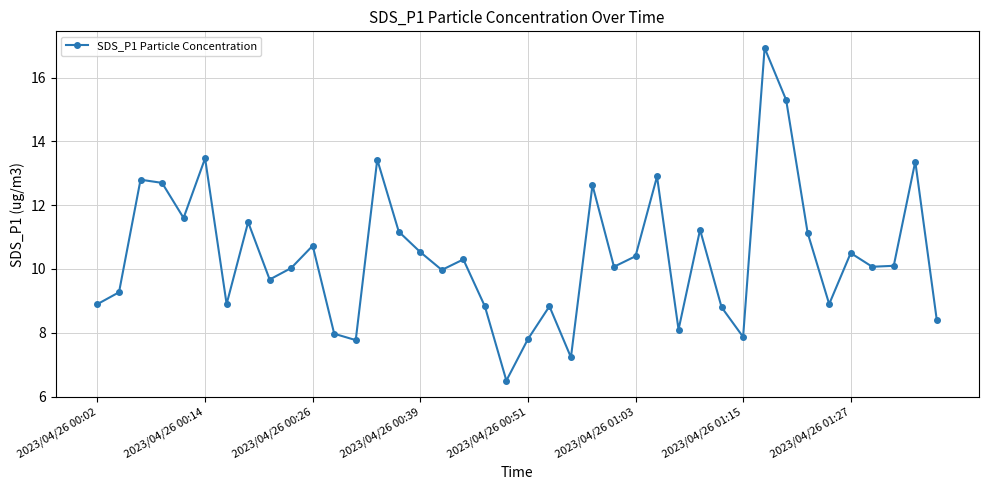

What is the difference between the second highest and minimum values?

8.8